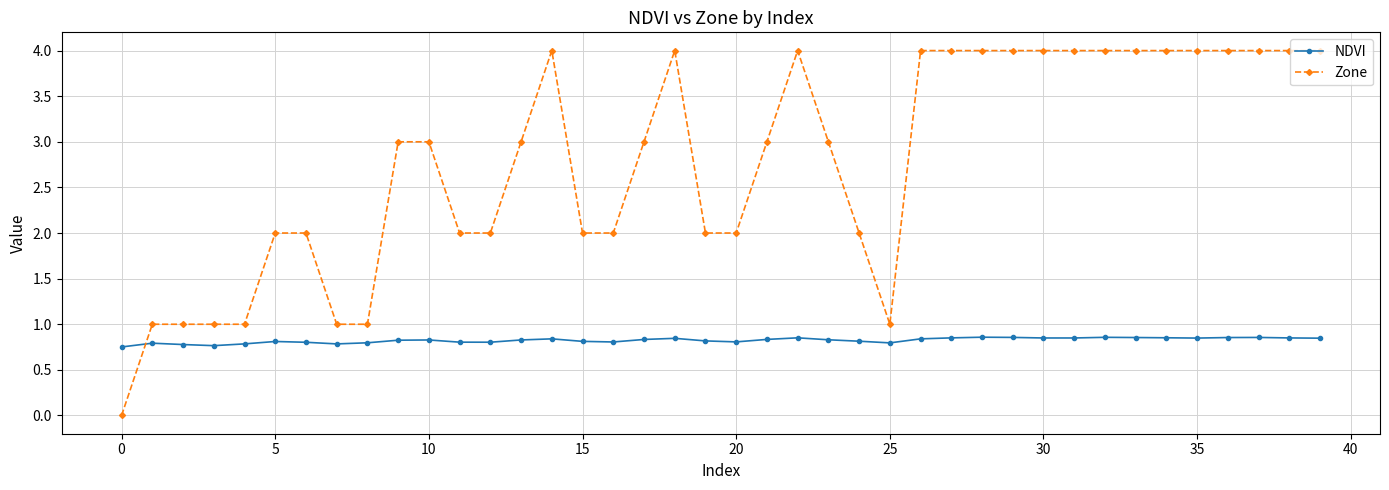

Which series has the largest total across all categories?

Zone